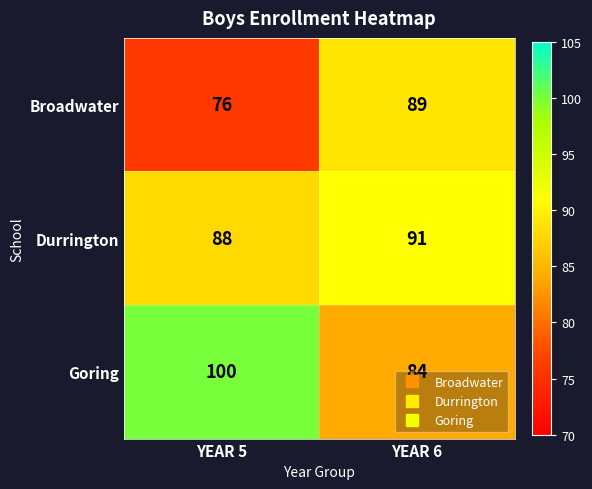

Which label corresponds to the smallest value in the chart?

YEAR 5